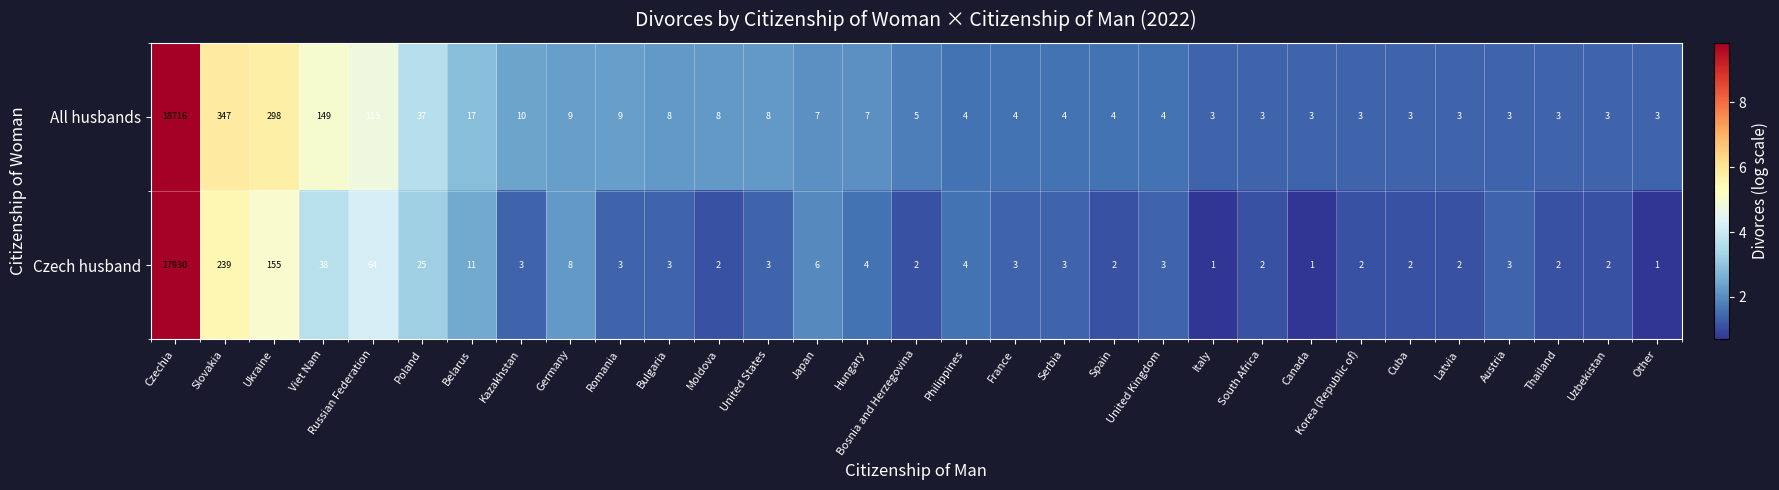

What is the spread (max minus min) of values at Moldova?

6